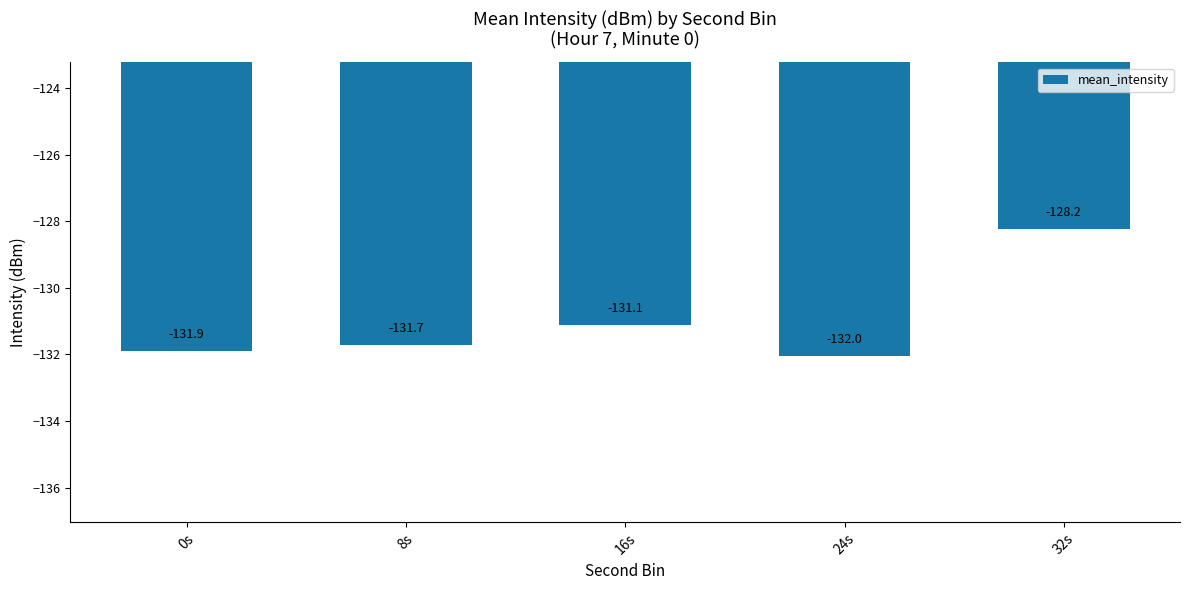

How many bars are there in total?

5